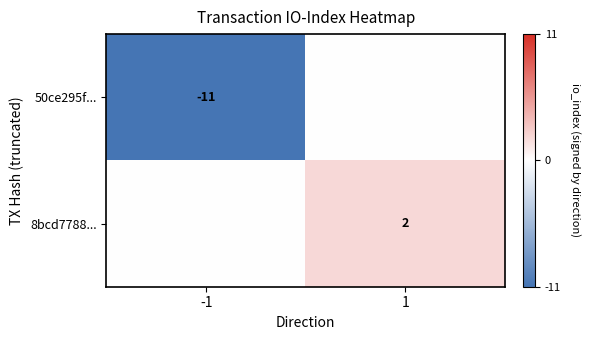

The 50ce295f... series shows -16 at -1. True or false?

False